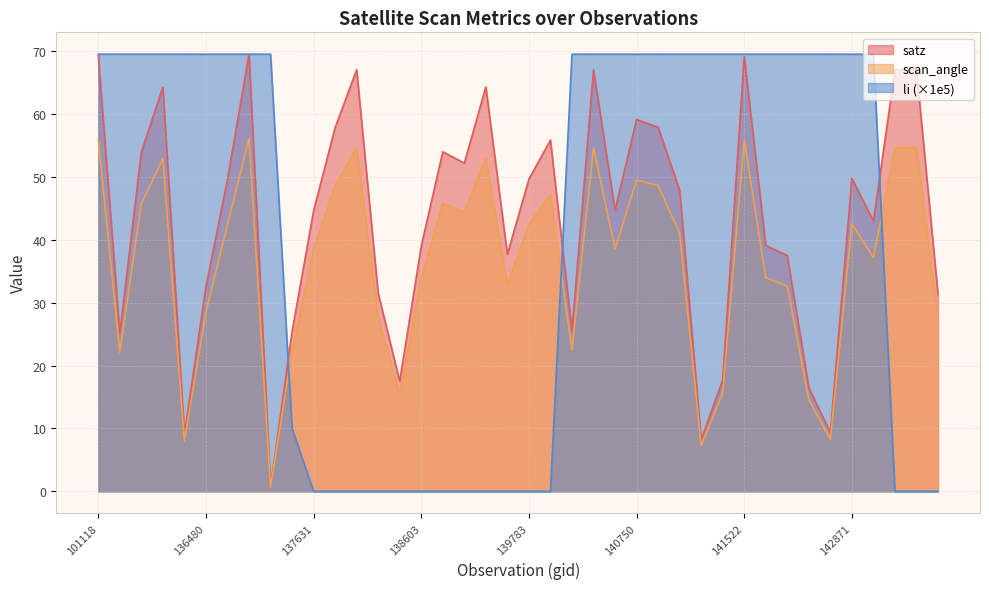

Which series has the largest range (max minus min)?

li (×1e5)